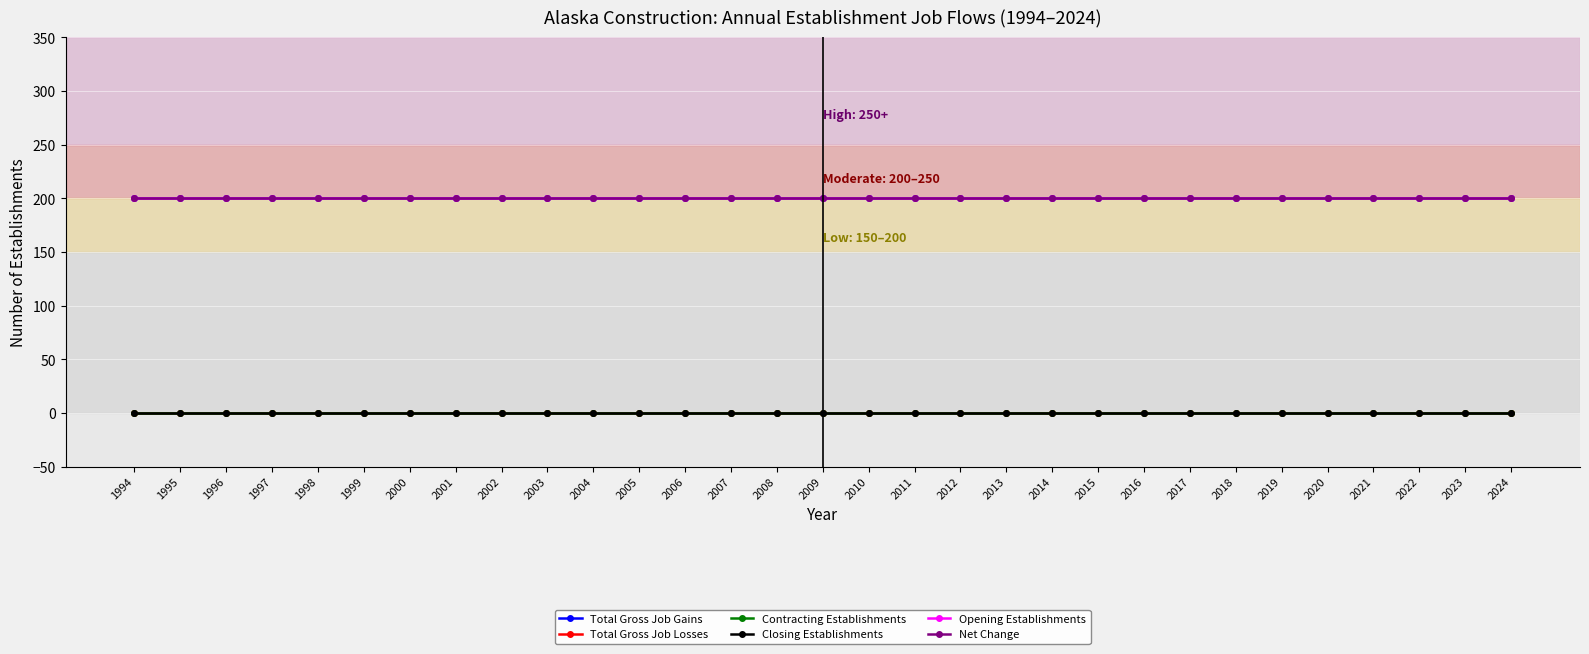

Does the chart have visible grid lines?

Yes